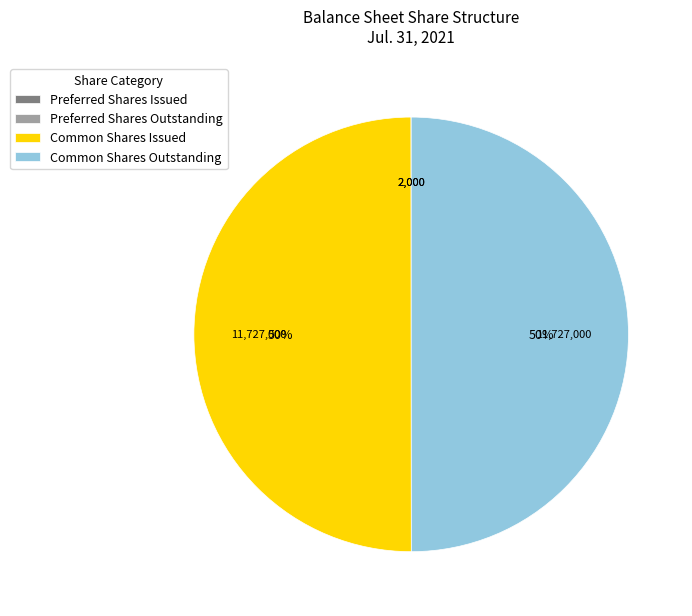

To the nearest percent, what is the average slice percentage?

25%